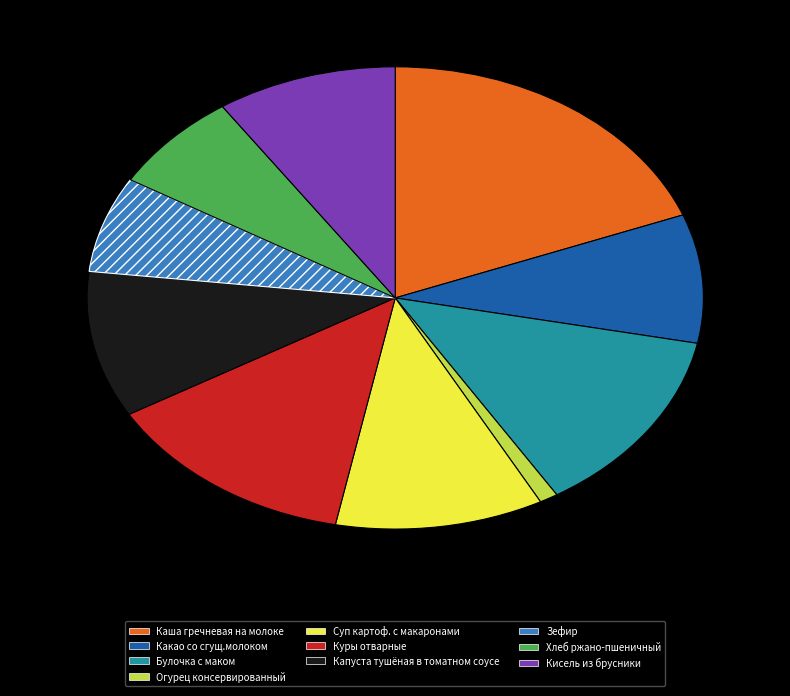

Does Какао со сгущ.молоком represent more than half of the total?

No